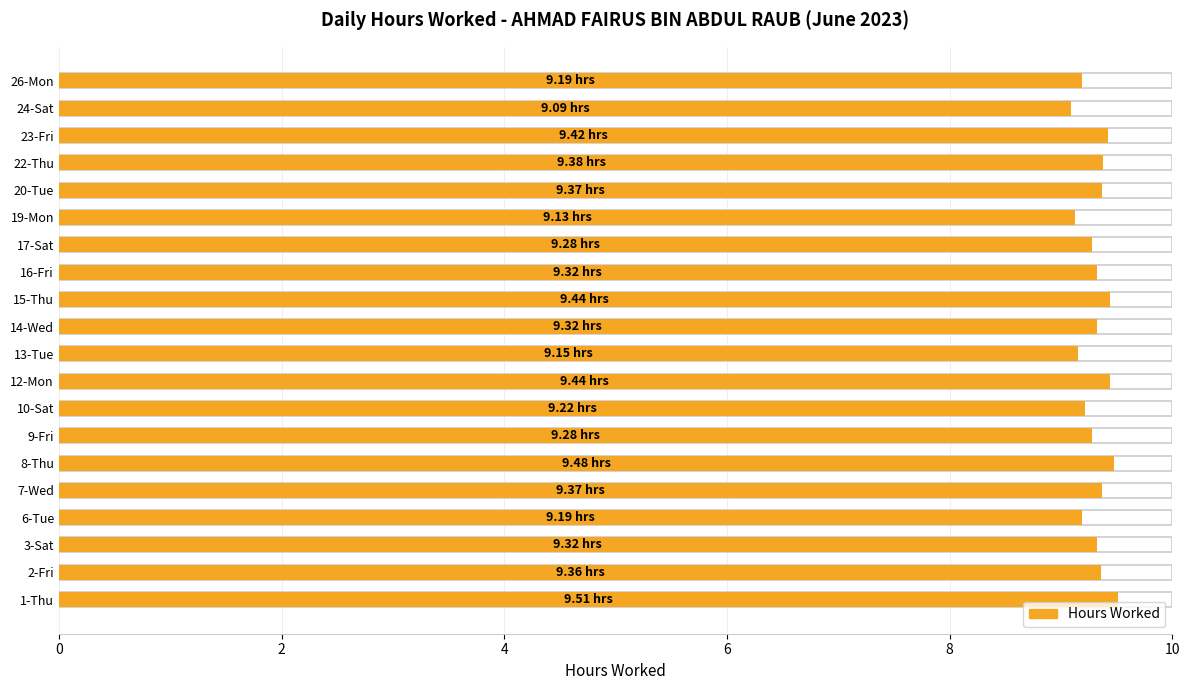

What is the sum of the values at 9-Fri and 2-Fri?

18.6